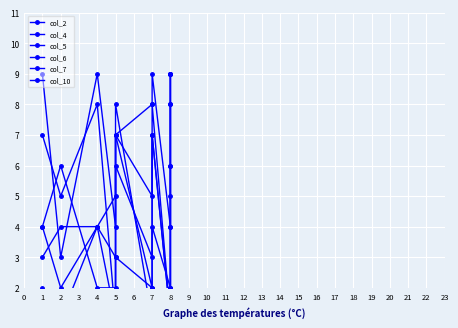

The col_10 series shows 4 at 1. True or false?

True